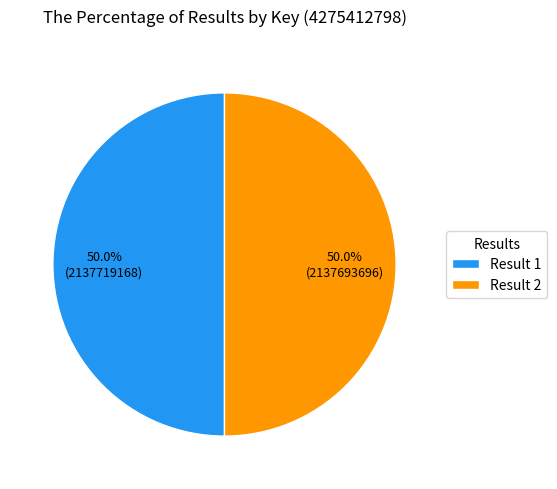

What is the ratio of the value at Result 1 to the value at Result 2?

1.0